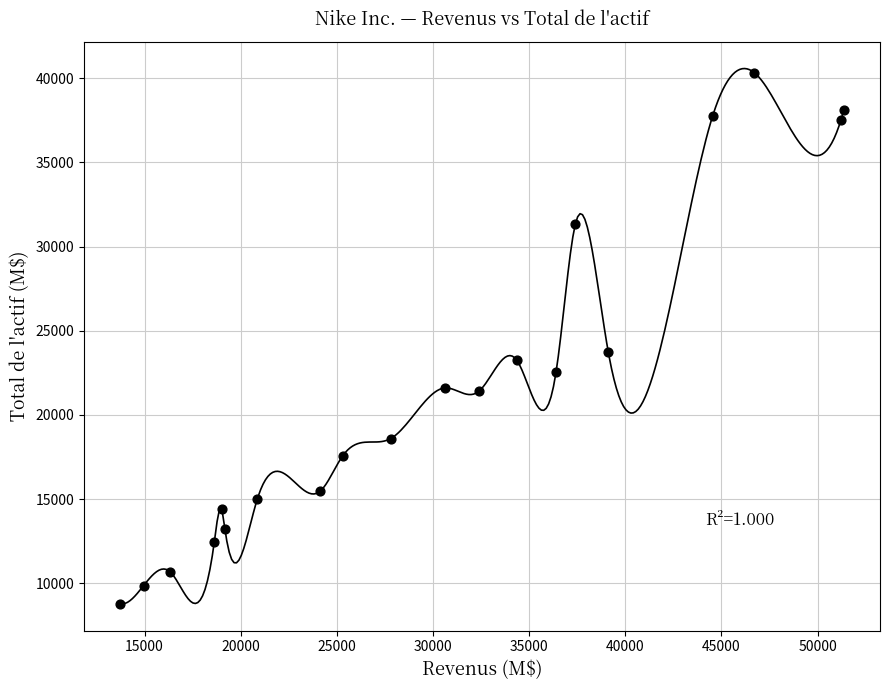

What Y value in the scatter plot is closest to 24557?

23717